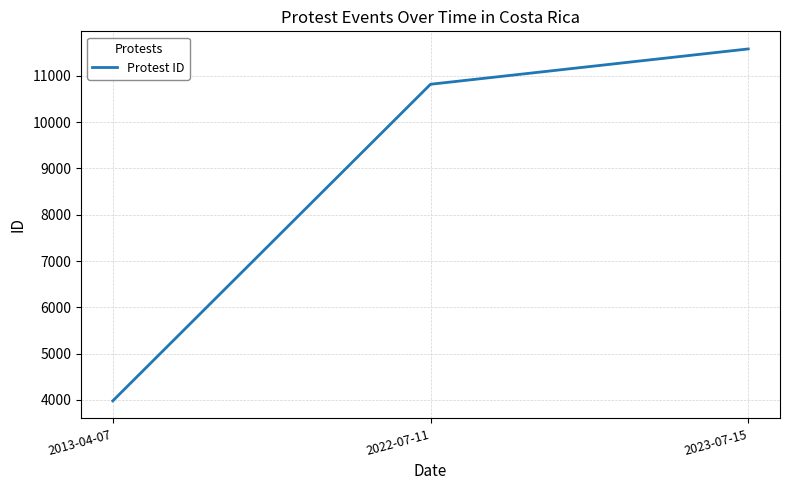

What is the greatest value displayed?

11580